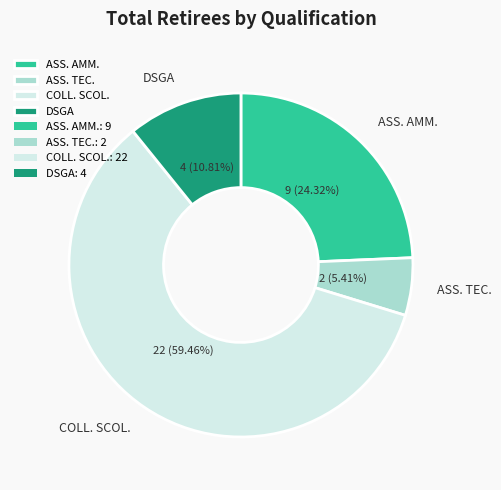

What is the majority slice?

COLL. SCOL.